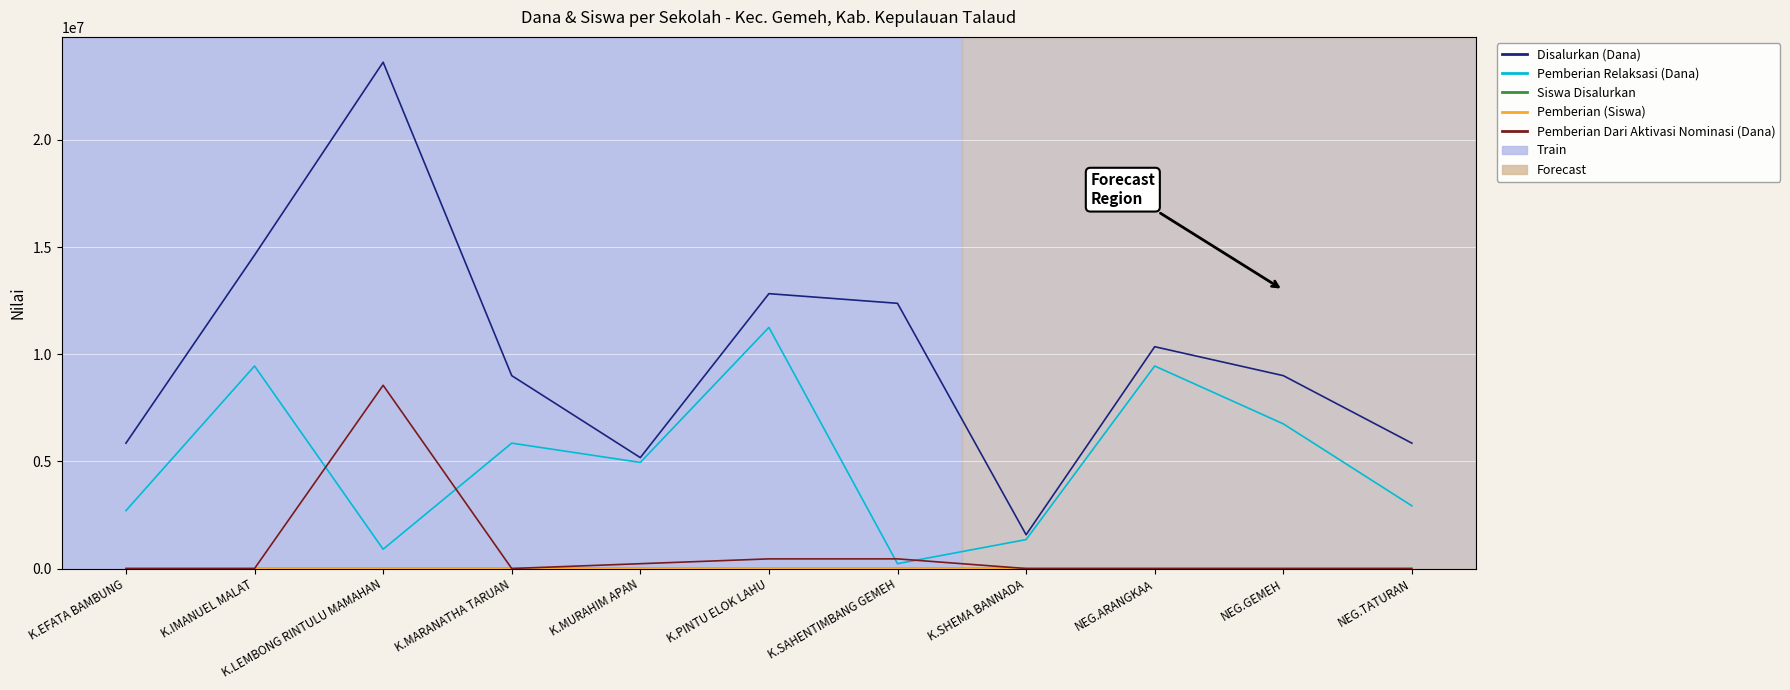

How many interior local peaks does the Pemberian Relaksasi (Dana) series have?

4